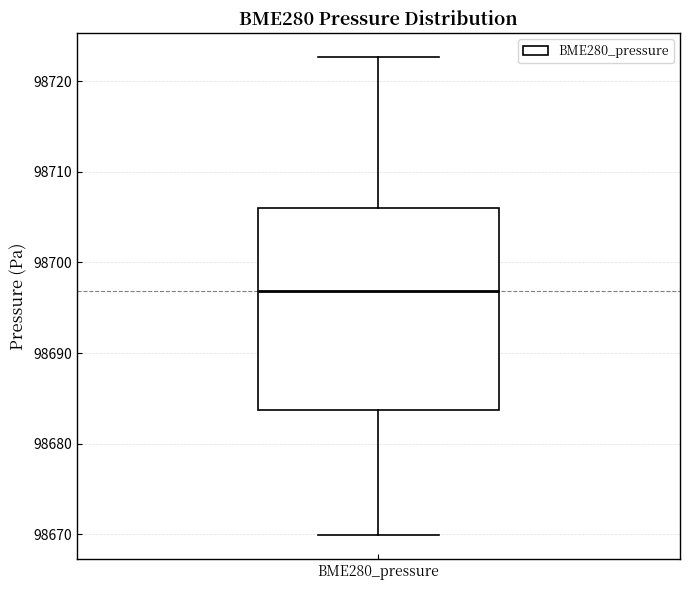

Transcribe this box plot: give where the median line is, the range the box spans, and where the two whiskers end, as read against the y-axis. The values are not printed on the chart, so give them approximately, as read against the axis.

median 98697, box 98684 to 98706, whiskers 98670 to 98723